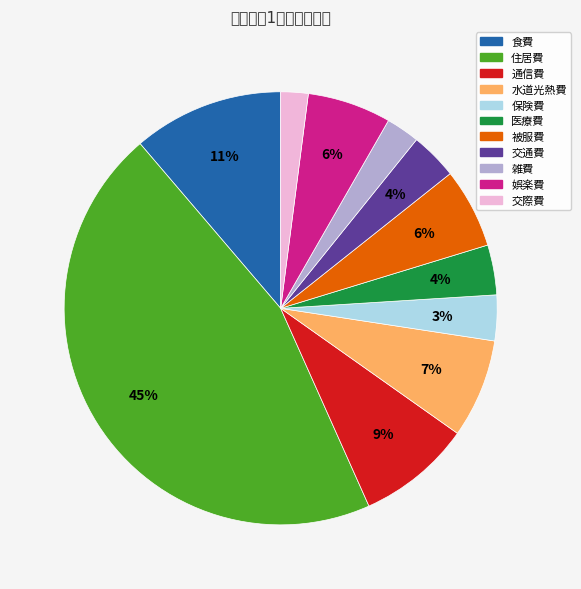

To the nearest percent, what portion does 住居費 represent?

45%